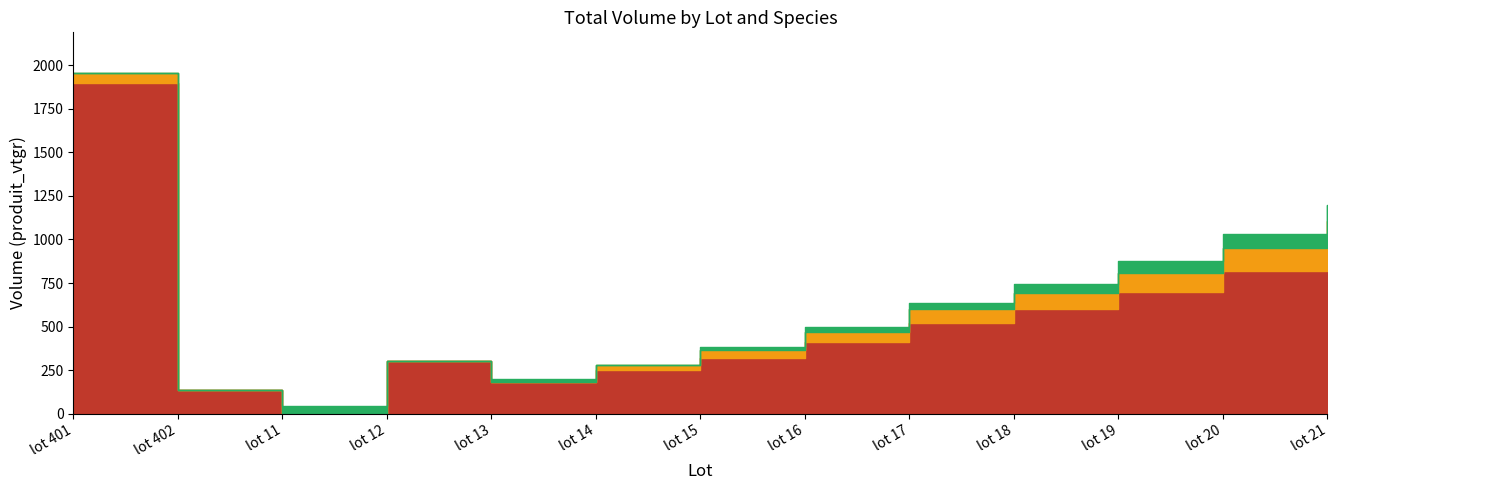

How many categories are shown in the chart?

13